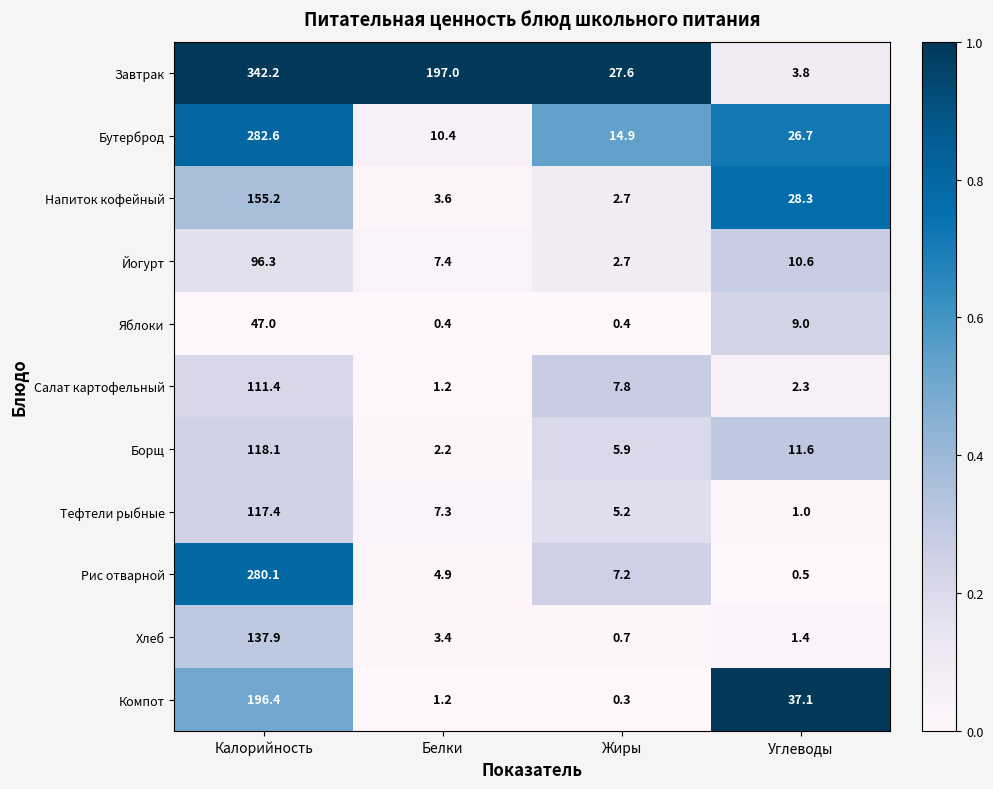

Is it true that Рис отварной equals 0.5 at Углеводы?

True